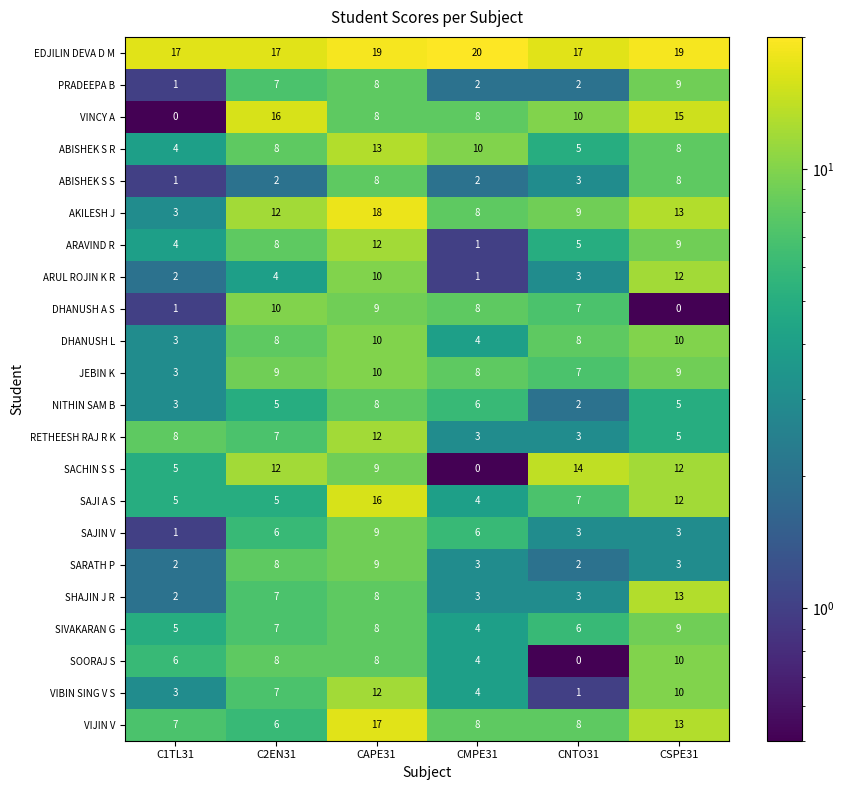

Which series changed the most between CMPE31 and CSPE31?

SACHIN S S